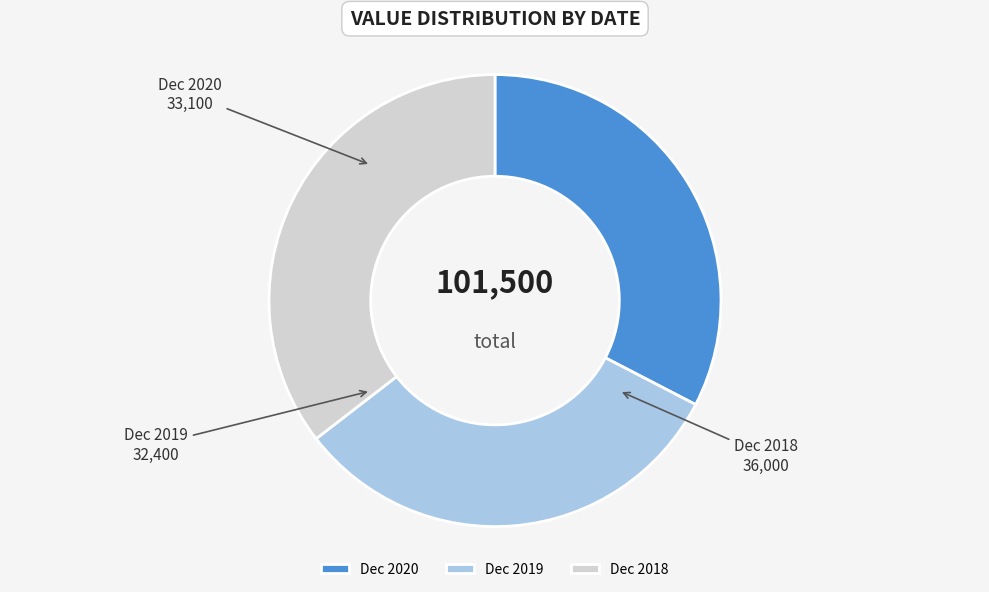

Does Dec 2019 account for over 50% of the chart?

No